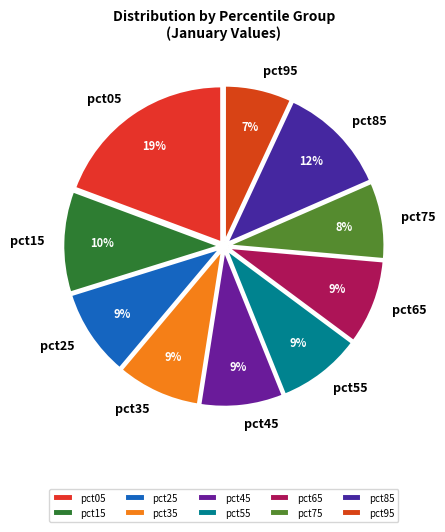

Is there a majority slice in this chart?

No